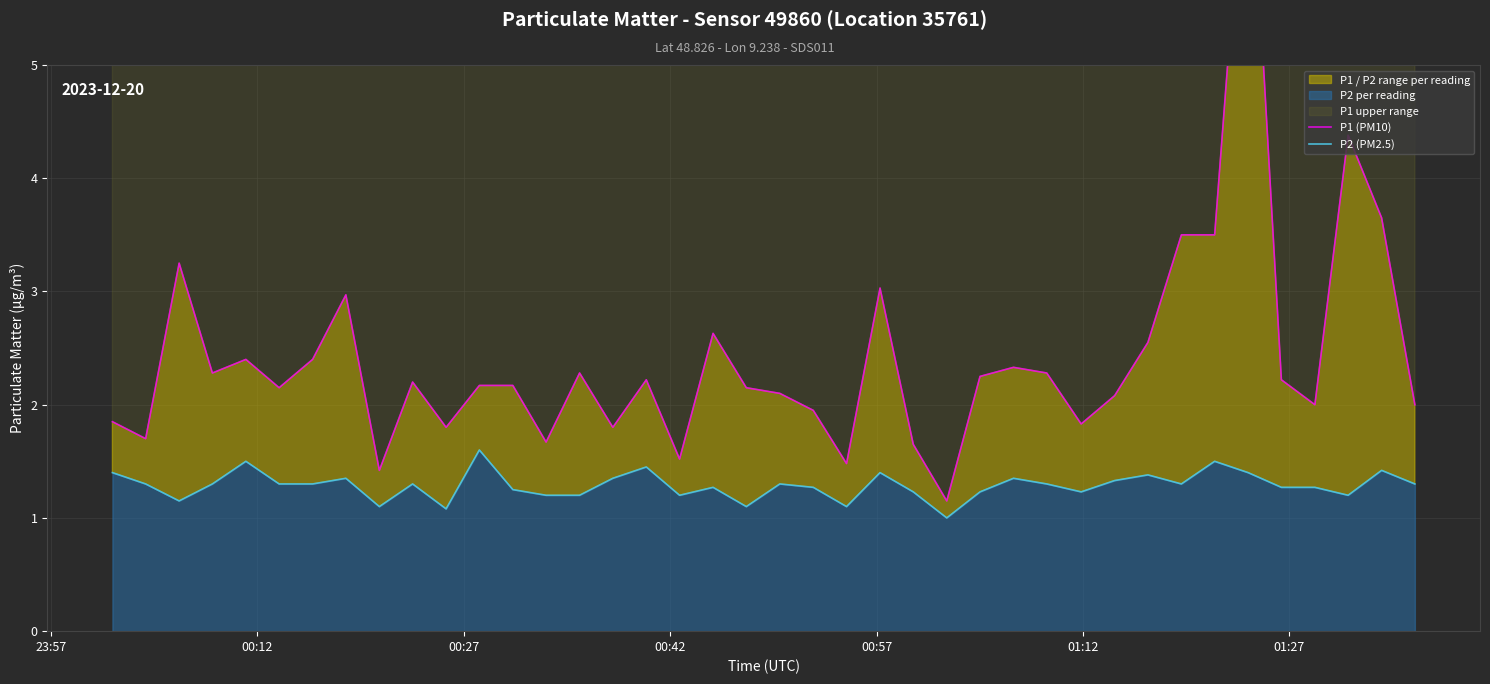

What is the highest value of the P1 (PM10) series?

7.4